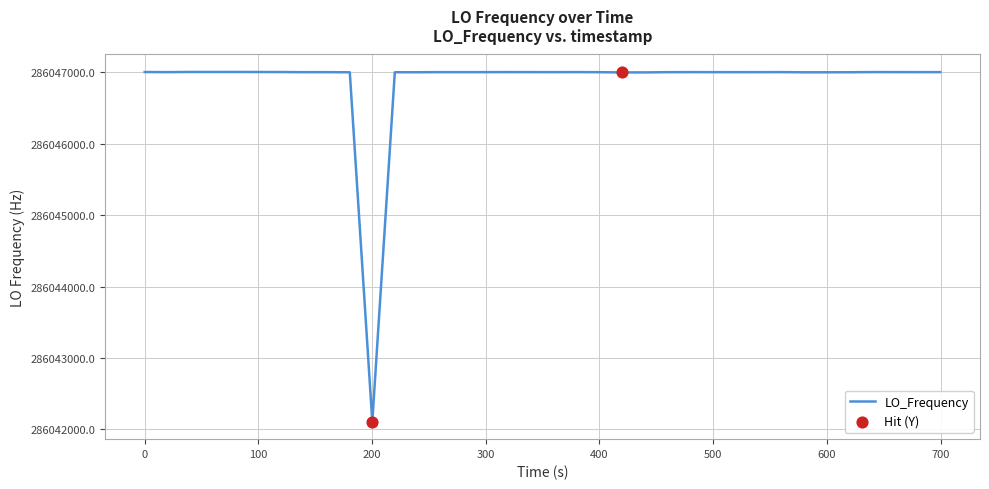

What is the greatest value displayed?

286047002.7